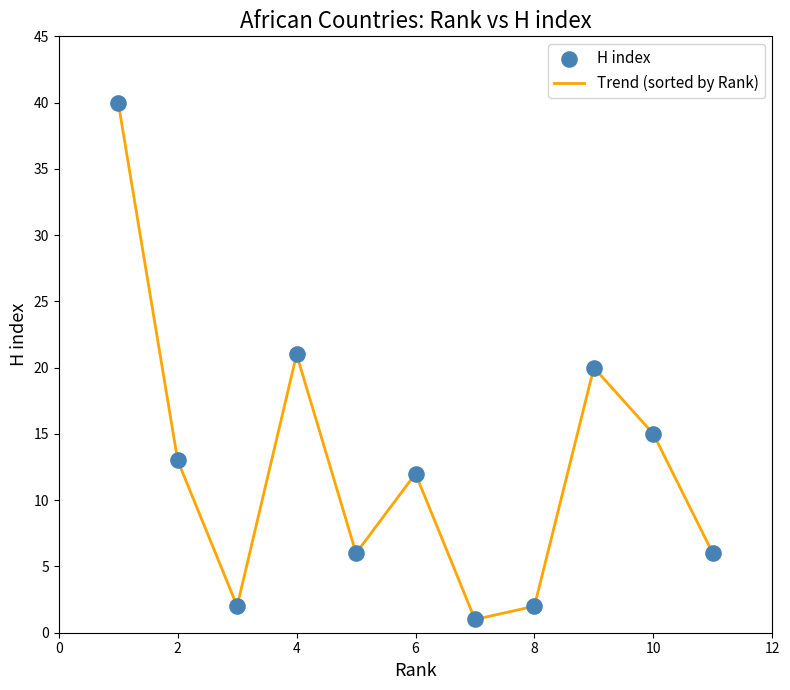

What is the difference between the maximum and minimum values?

39